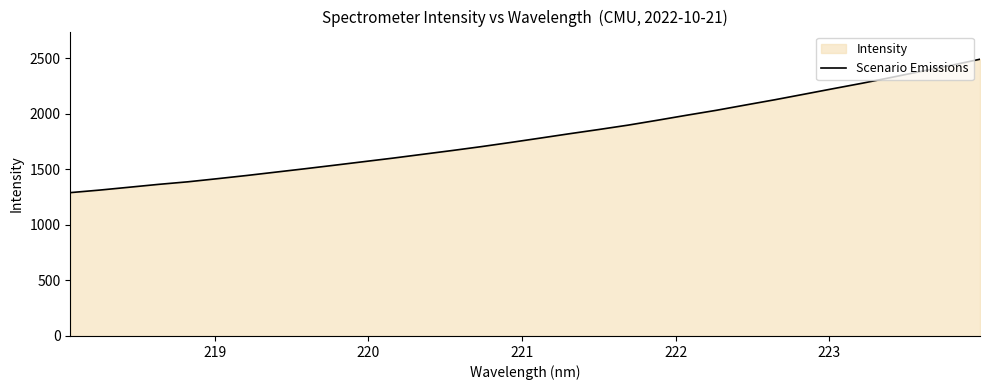

What is the smallest value displayed?

1289.3